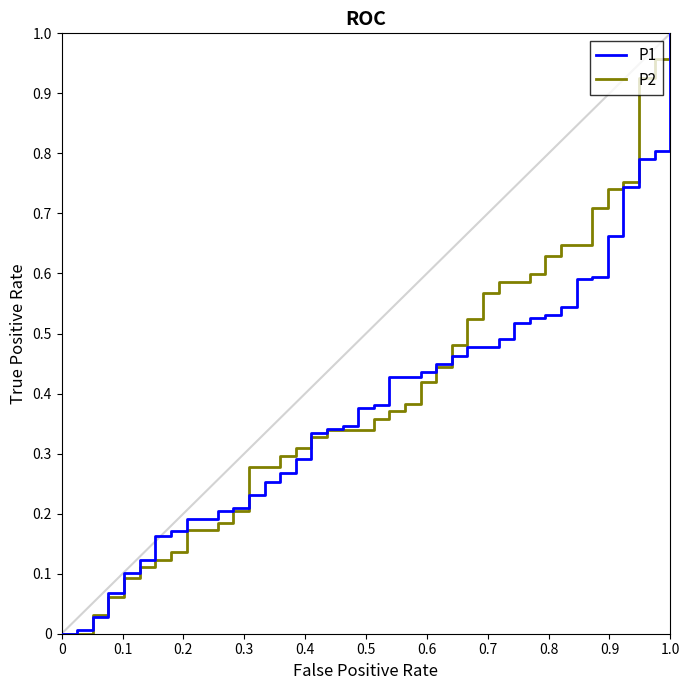

Count the number of data series in this chart.

2